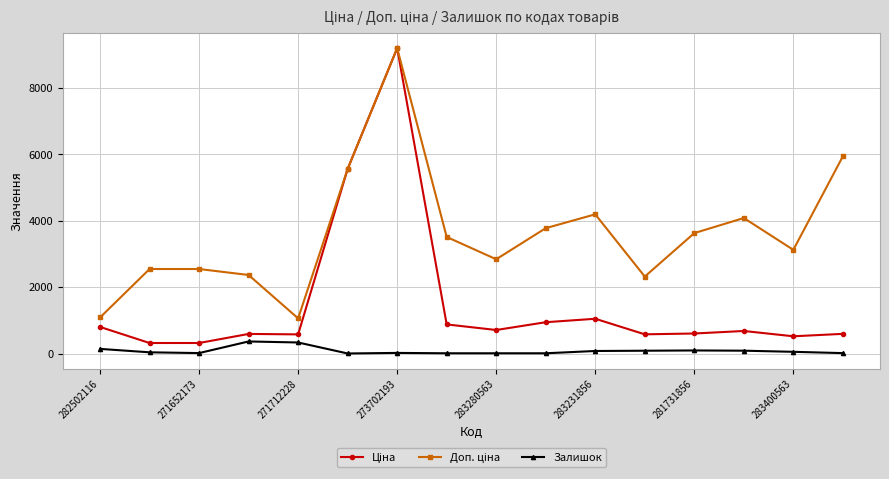

Is this an area chart (filled region under the line)?

No